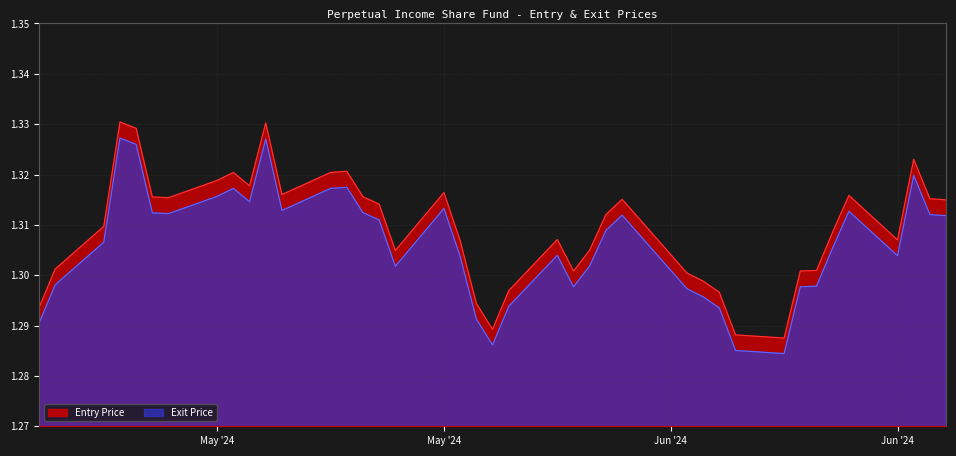

True or false: Entry Price and Exit Price cross at least once.

False